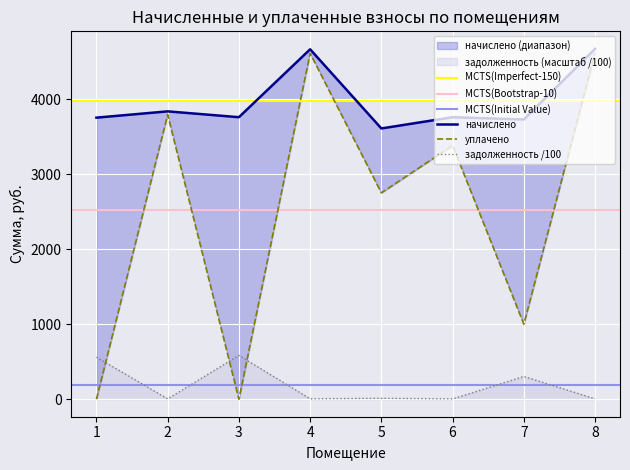

The value of уплачено at 3 is -2718.5. True or false?

False